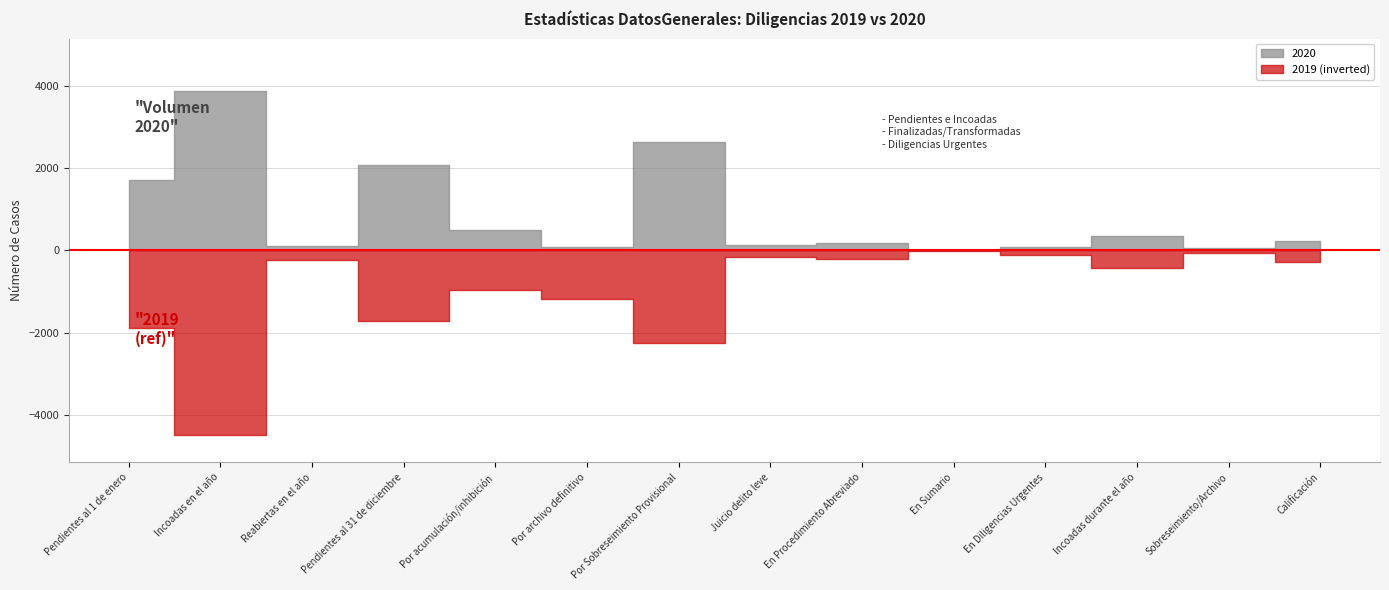

Reading left to right, list all the values displayed in this chart.

2020: 1712	3886	110	2084	507	80	2635	122	185	4	90	342	49	235
2019: 1878	4480	222	1712	954	1193	2249	148	210	12	101	420	67	286